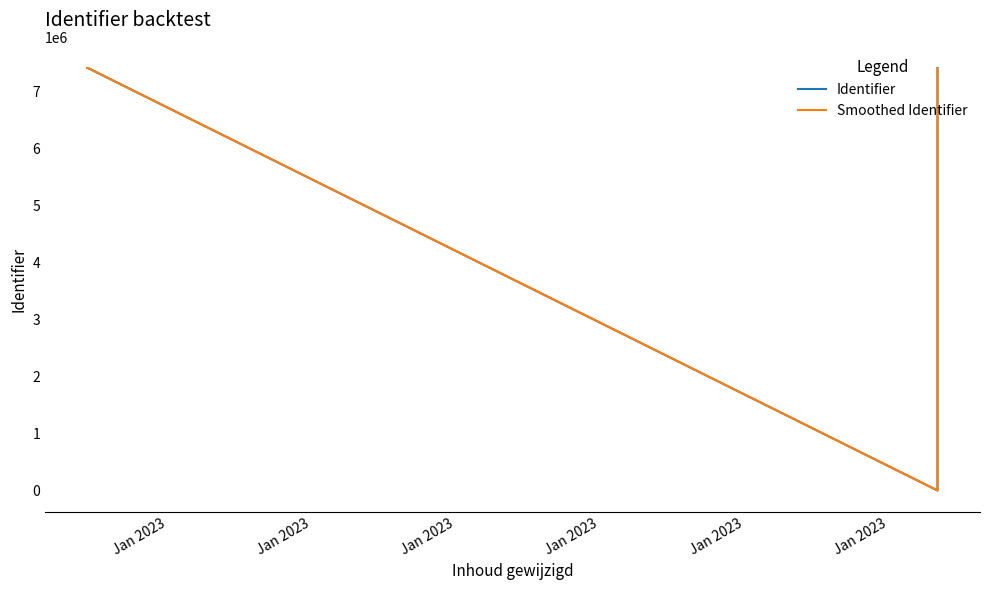

Where does the Smoothed Identifier series first go above 7408883?

Jan 2023